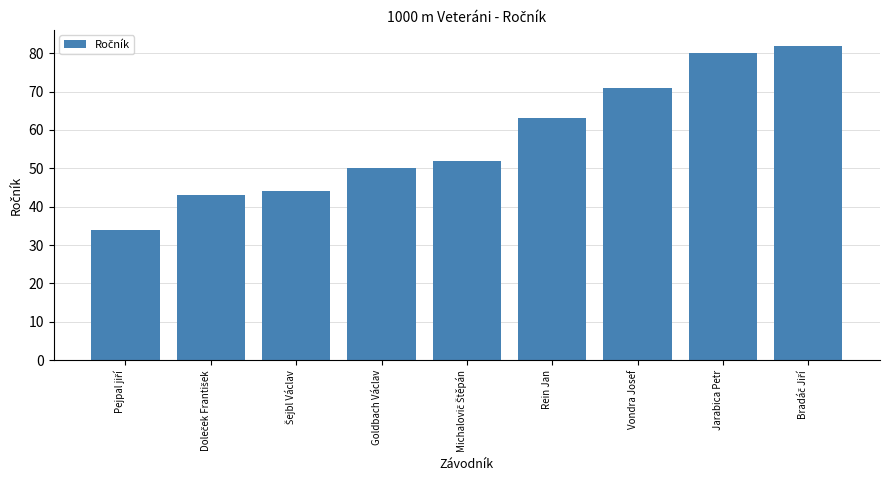

What is the change in value from Goldbach Václav to Jarabica Petr?

+30